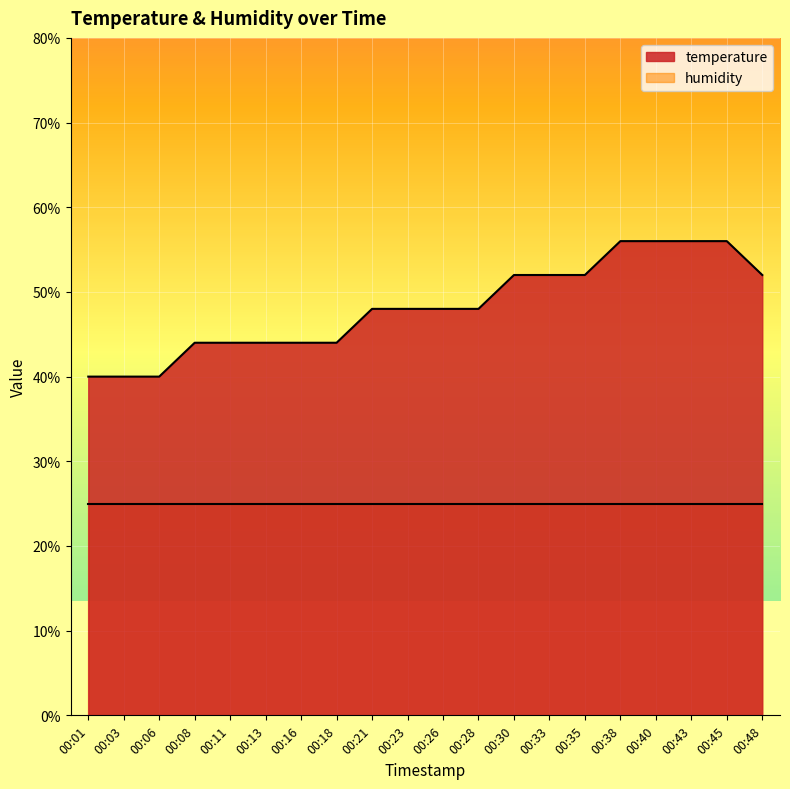

Which label corresponds to the largest value in the chart?

00:38